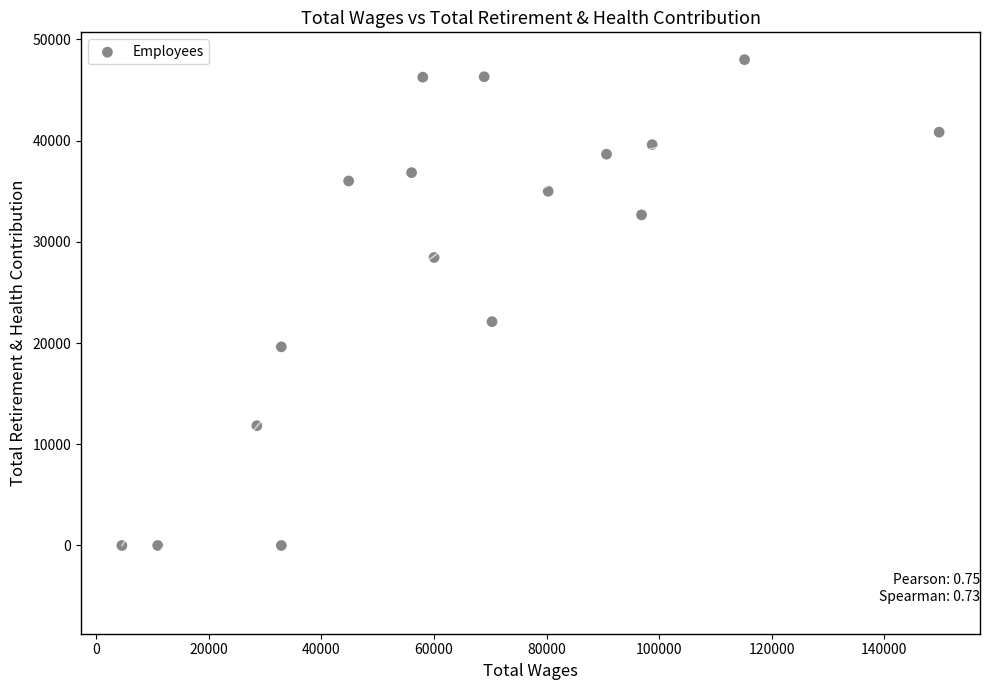

What Y value in the scatter plot is closest to 23999?

22112